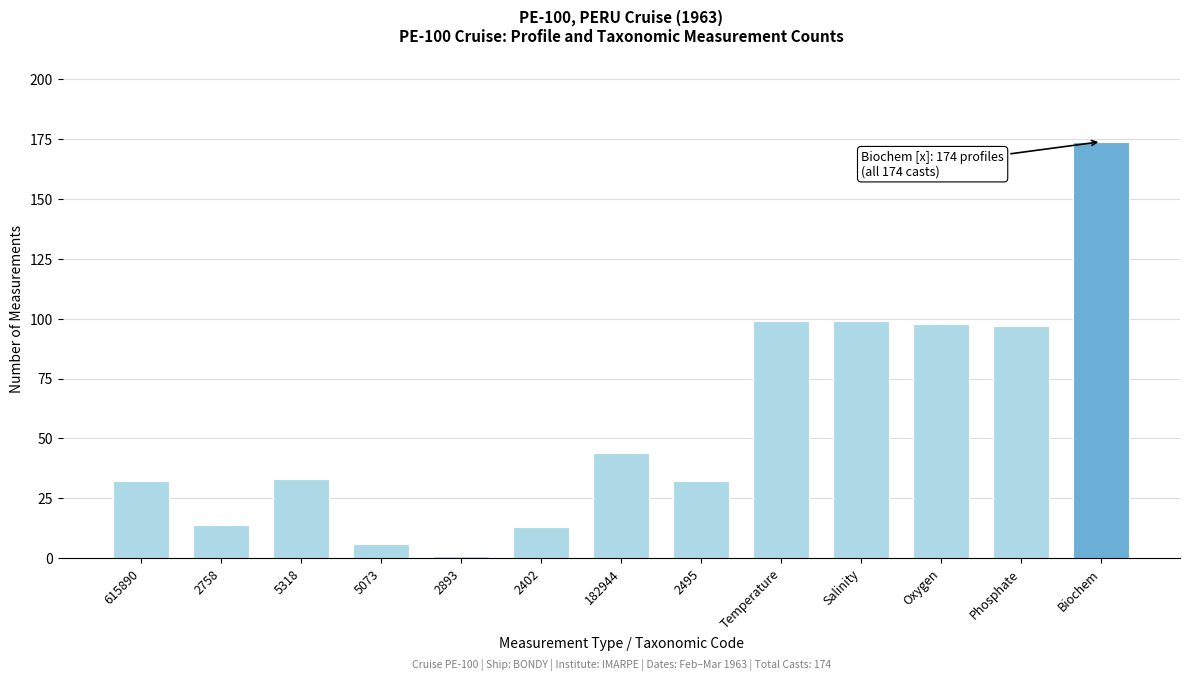

Reading left to right, extract all data points from this chart.

615890=32	2758=14	5318=33	5073=6	2893=1	2402=13	182944=44	2495=32	Temperature=99	Salinity=99	Oxygen=98	Phosphate=97	Biochem=174